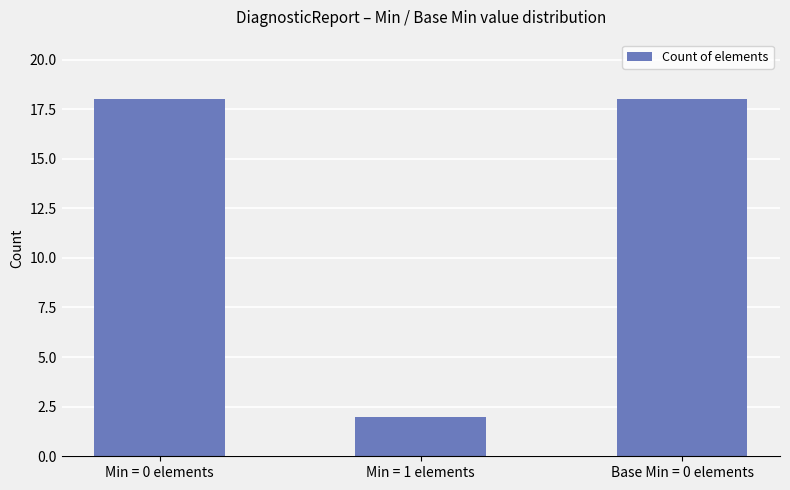

What is the greatest value displayed?

18